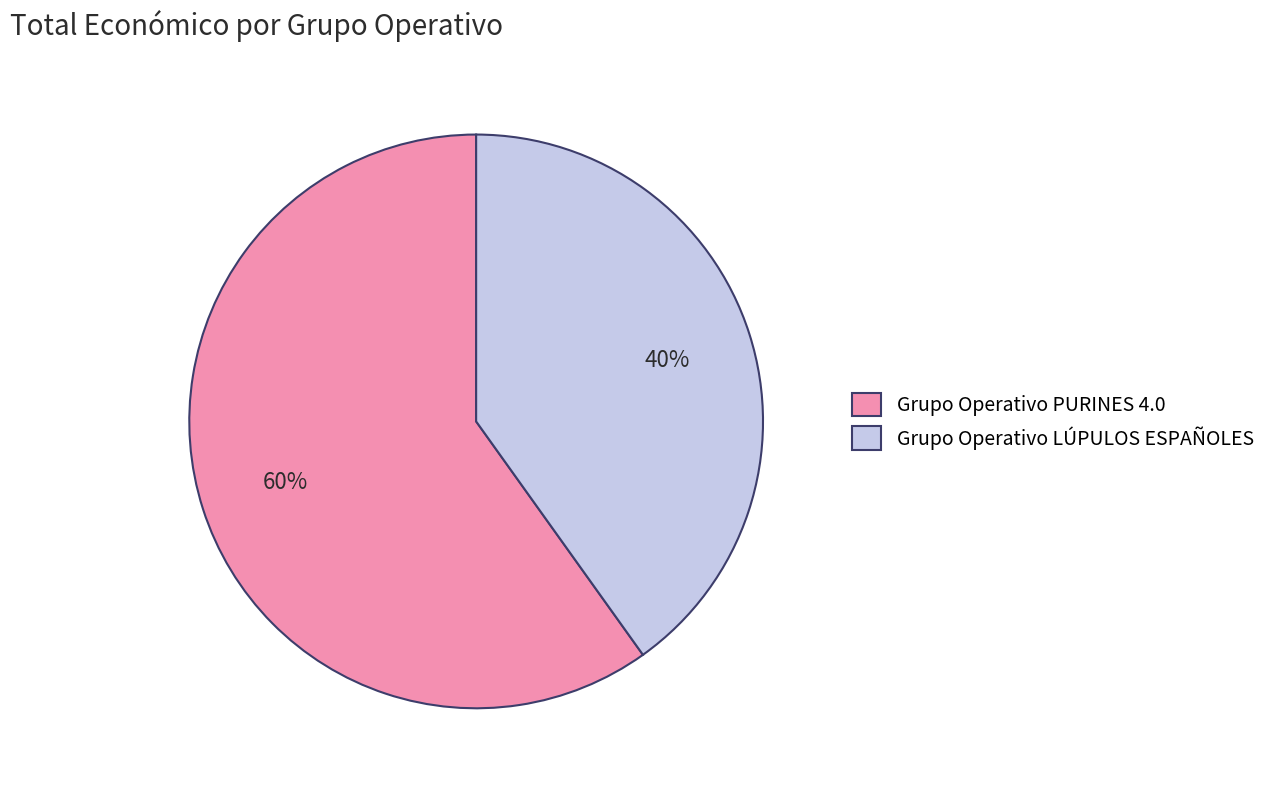

Between Grupo Operativo PURINES 4.0 and Grupo Operativo LÚPULOS ESPAÑOLES, which is larger?

Grupo Operativo PURINES 4.0